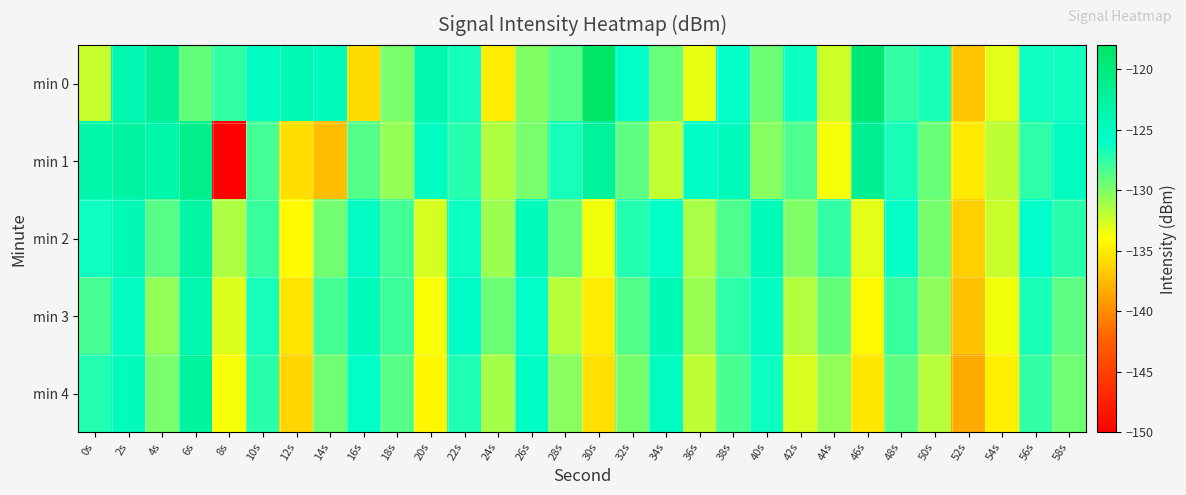

List the series in order of their peak value, lowest first.

min 3, min 2, min 4, min 1, min 0